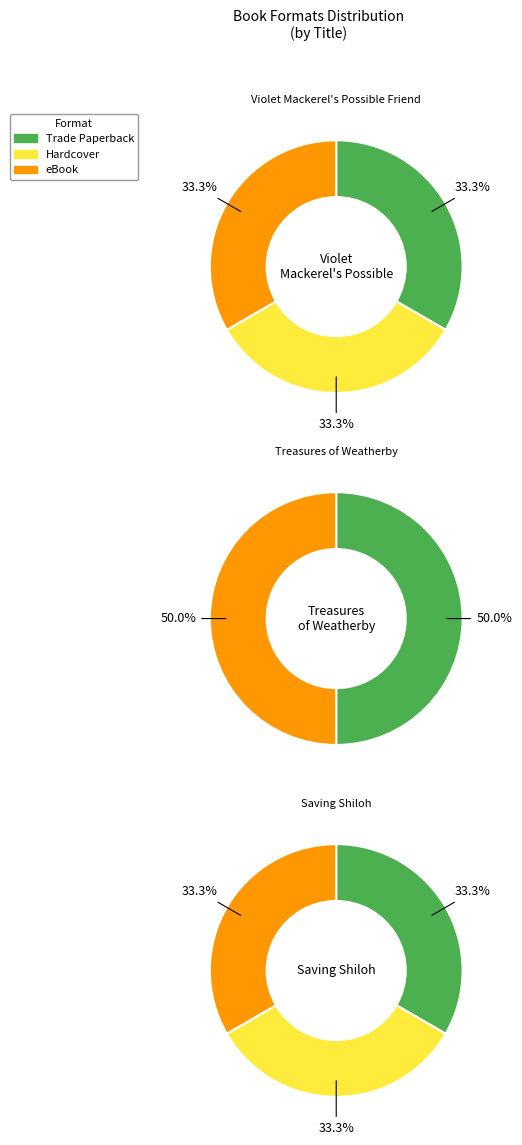

Does any single category account for the majority?

No